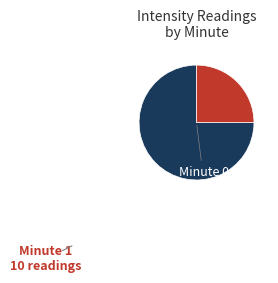

Is there any slice that represents more than half of the pie?

Yes